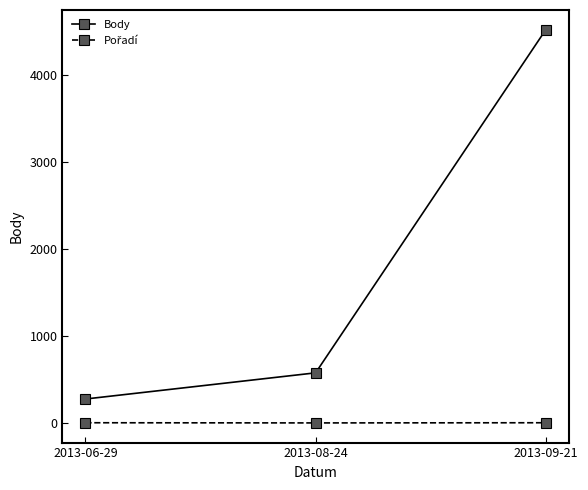

Which series has the largest total across all categories?

Body